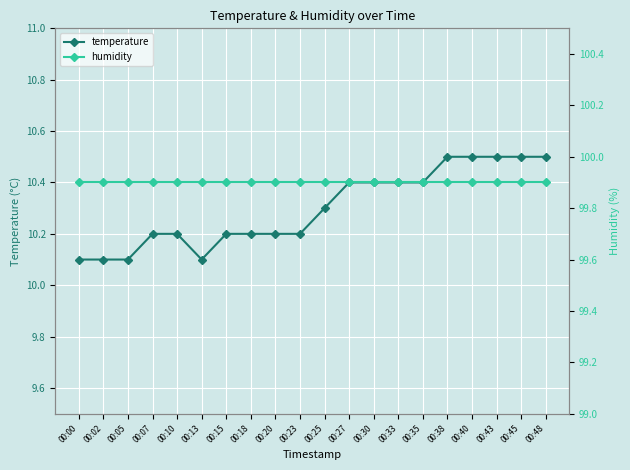

What is the maximum value shown in the chart?

99.9